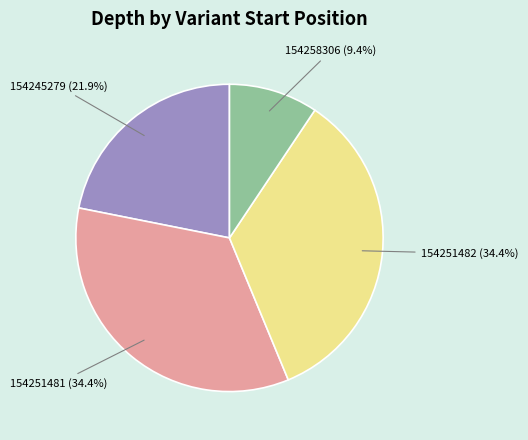

How many slices are in this pie chart?

4